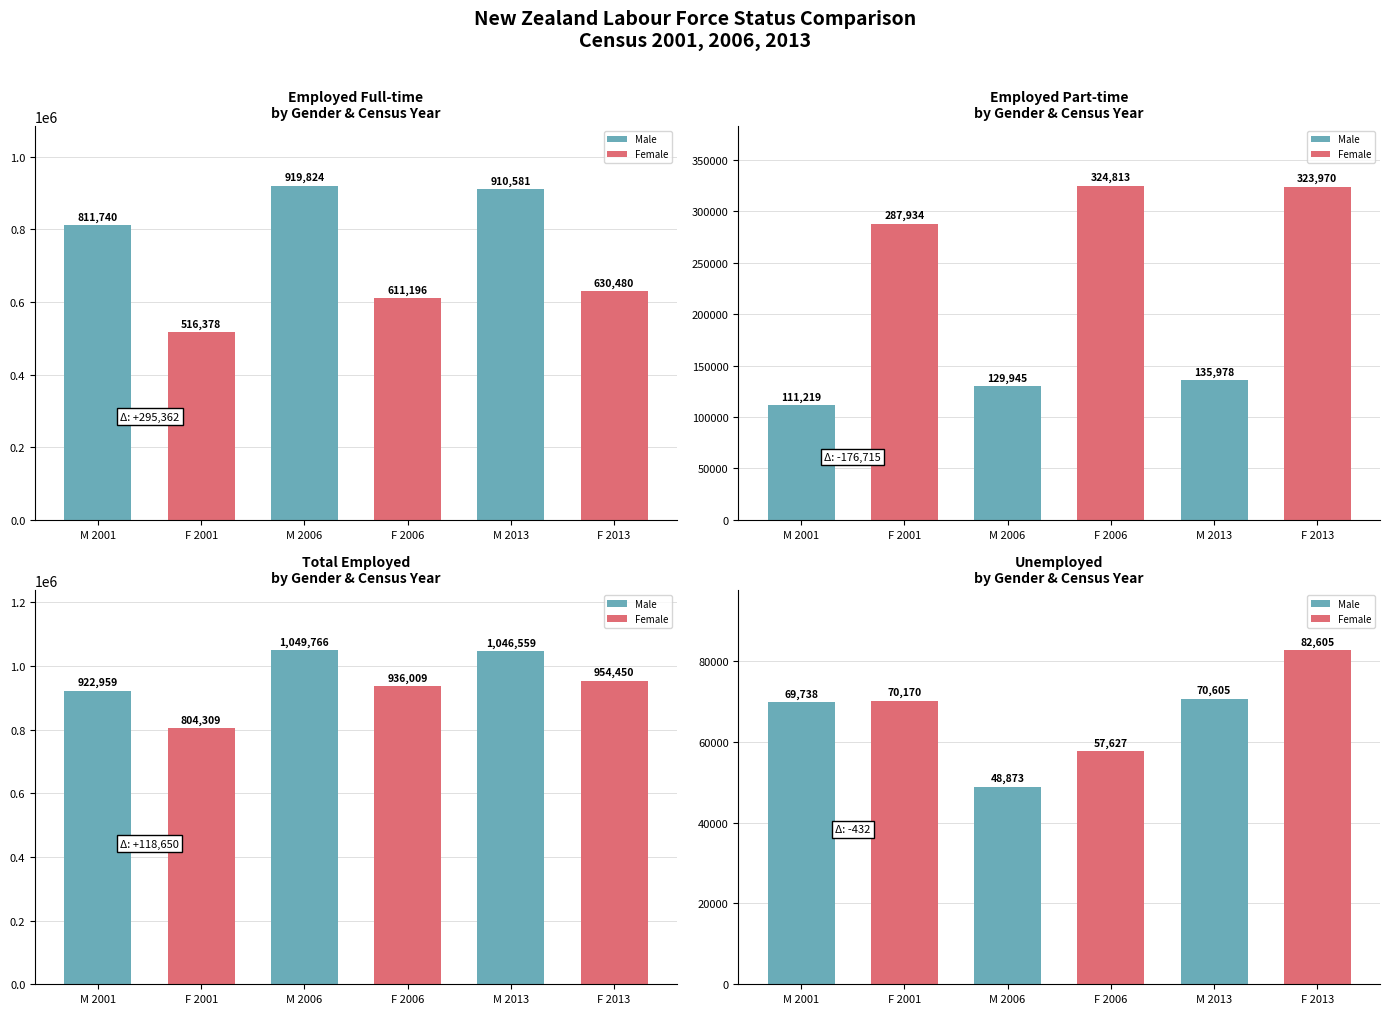

What is the sum of the Female 2013 values at Employed Full-time and Unemployed?

713085